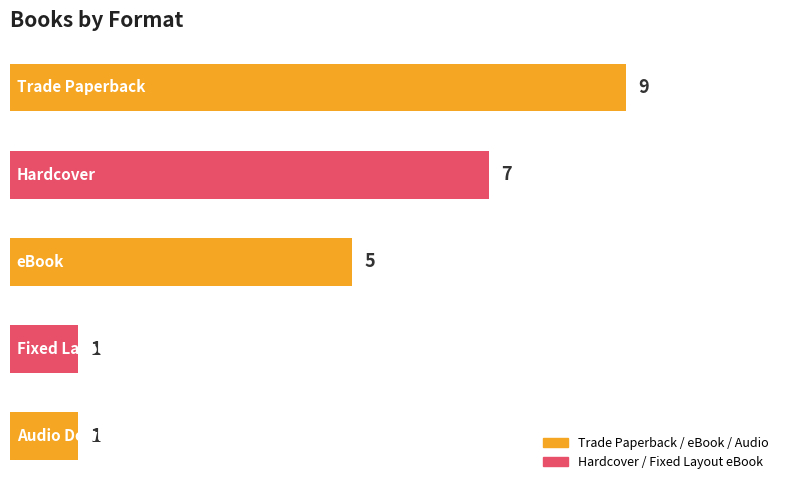

Does the chart contain stacked bars?

No